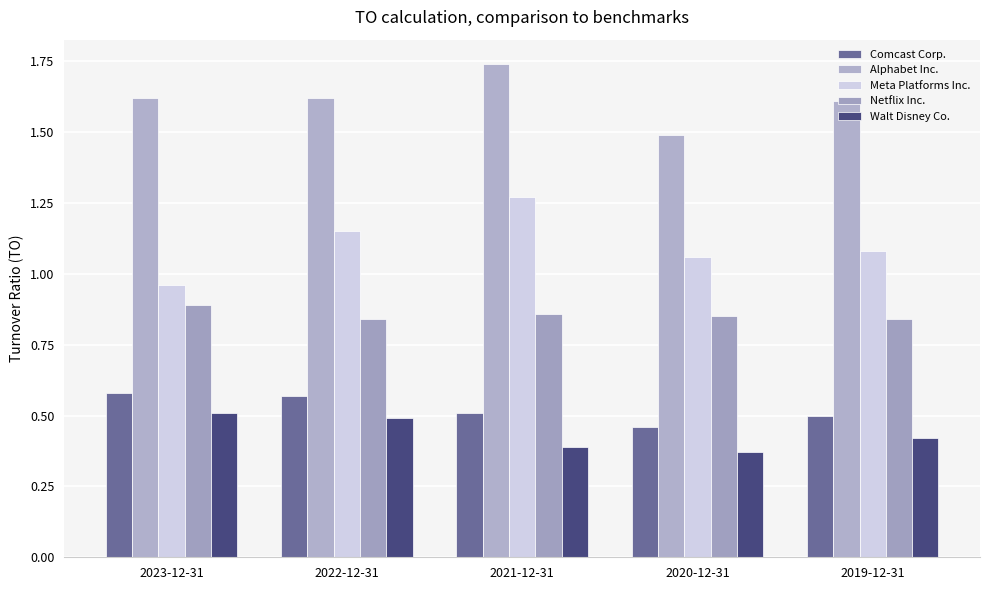

Which series has the largest total across all categories?

Alphabet Inc.